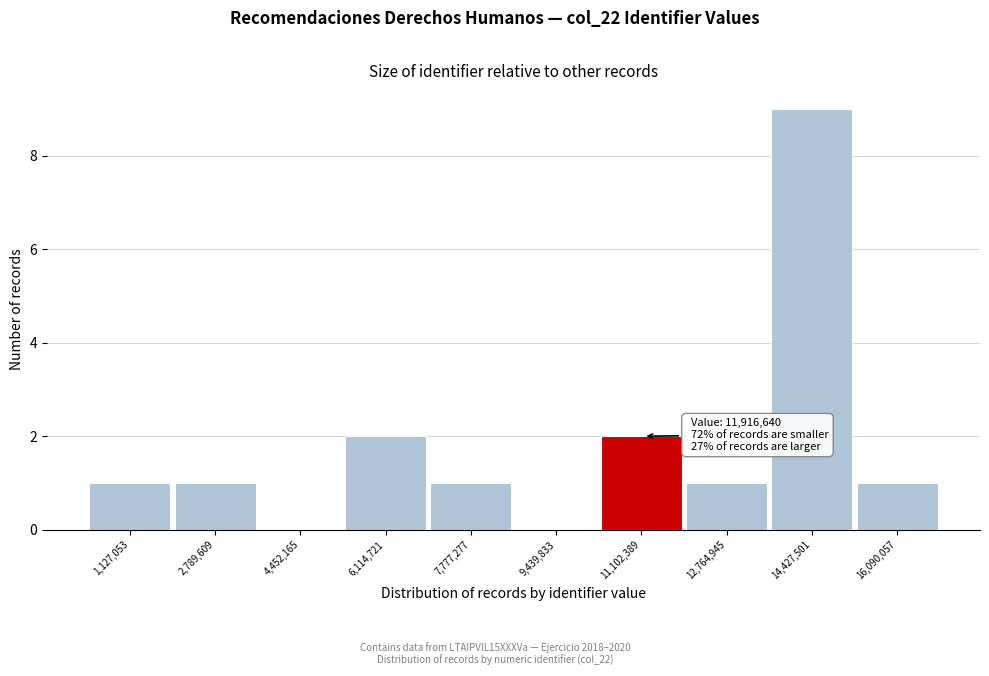

Reading left to right, what are all the values shown in this chart?

1,127,053=1	2,789,609=1	4,452,165=0	6,114,721=2	7,777,277=1	9,439,833=0	11,102,389=2	12,764,945=1	14,427,501=9	16,090,057=1